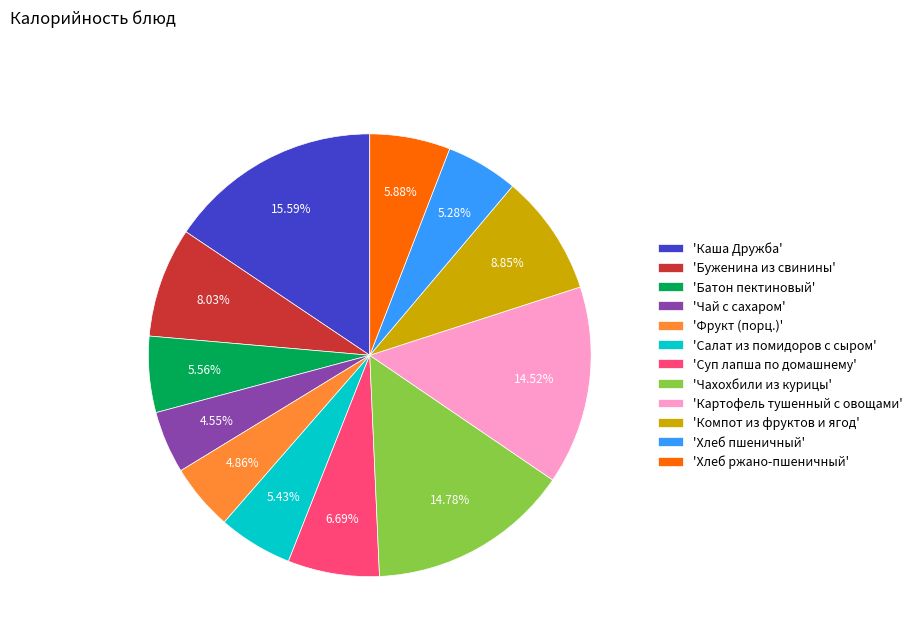

What is the ratio of the value at 'Салат из помидоров с сыром' to the value at 'Компот из фруктов и ягод'?

0.6